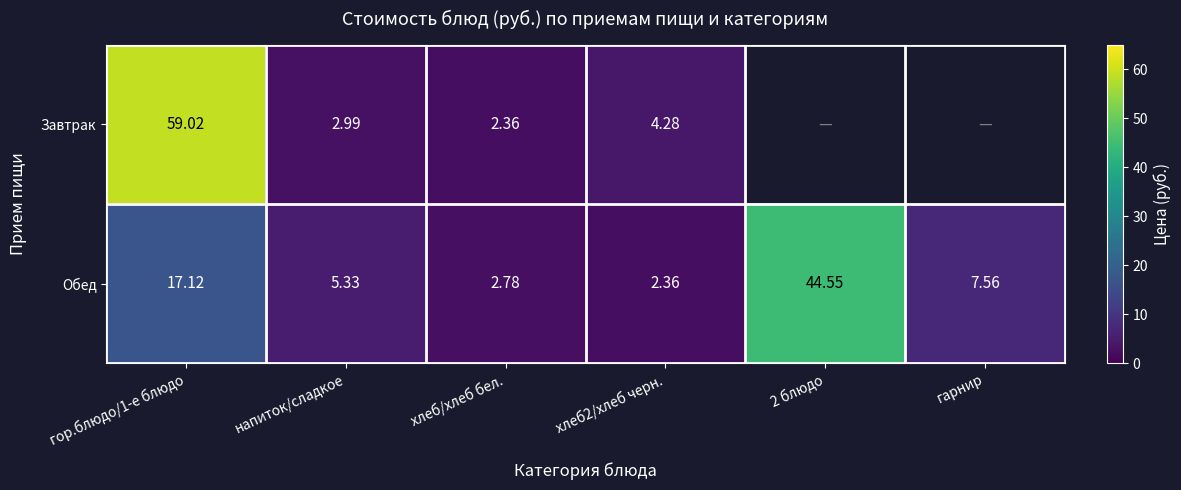

What is the difference between the second highest and minimum values in the Обед series?

14.8